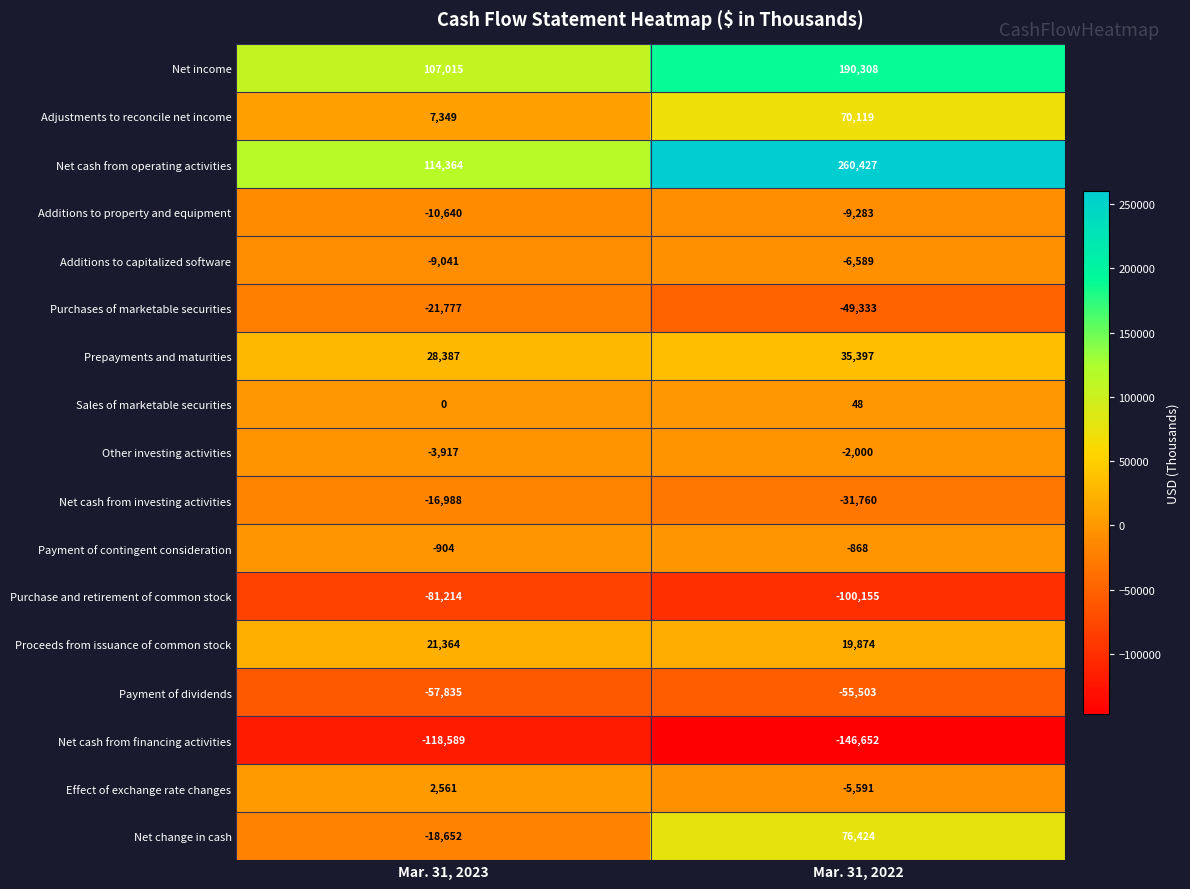

How many series are shown in this chart?

17